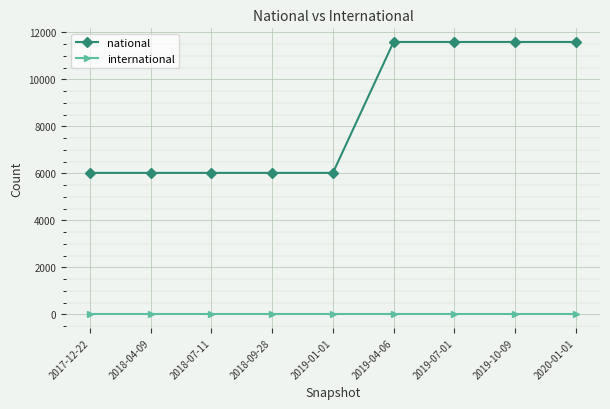

List the series in order of their overall mean, highest first.

national, international